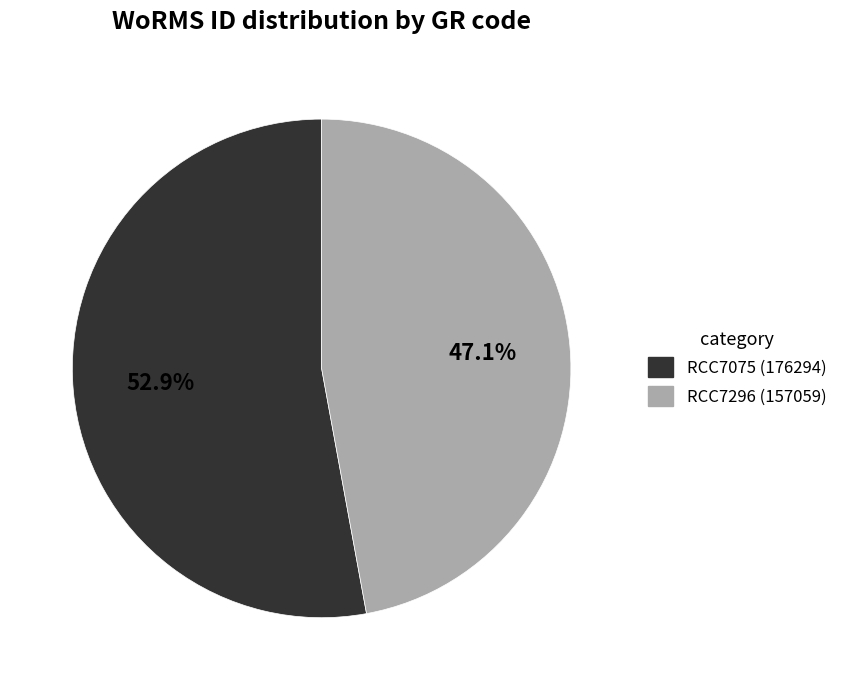

Which slice represents more than half of the pie?

RCC7075